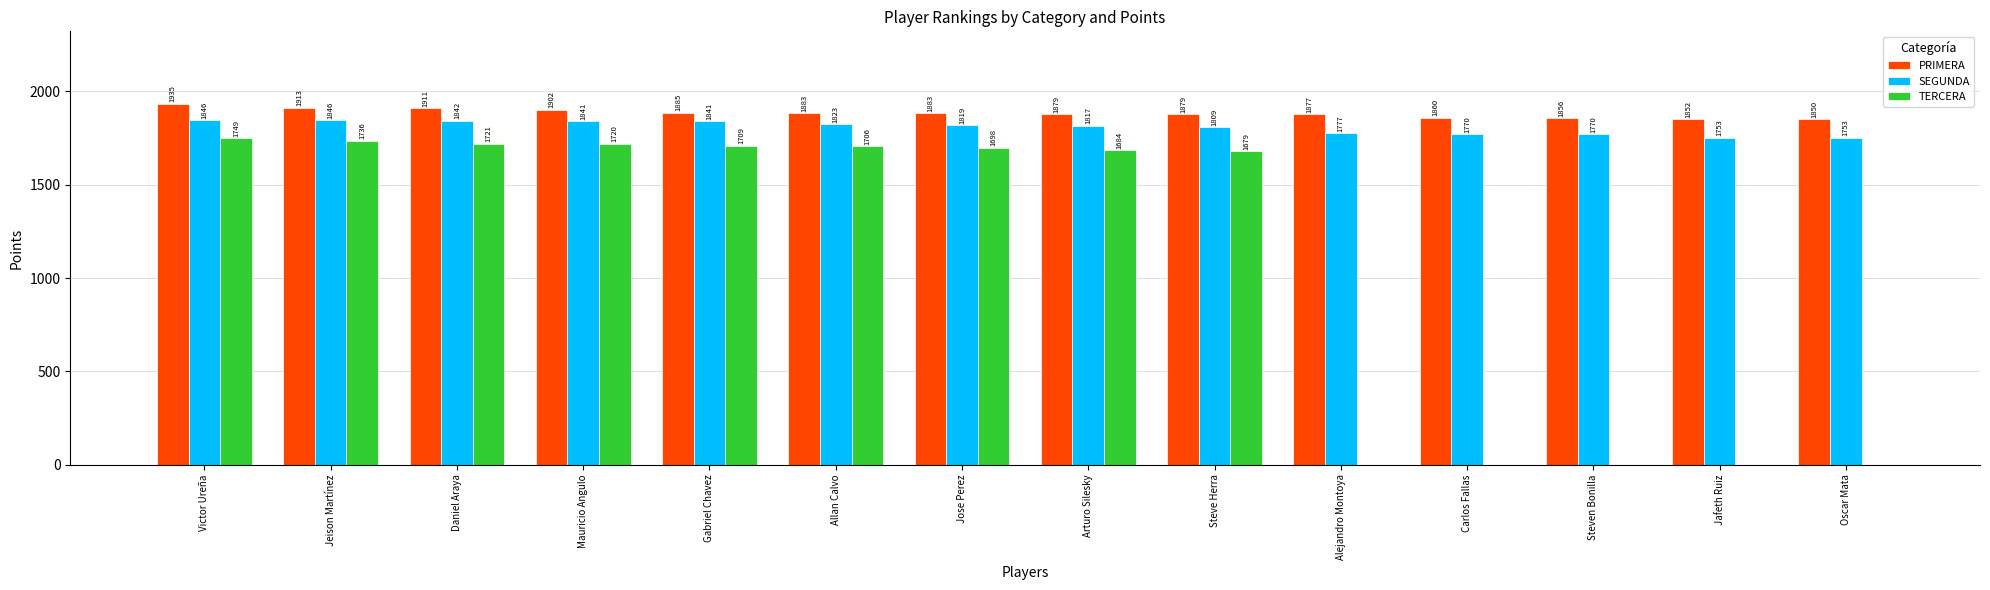

Reading left to right, list all the values displayed in this chart.

PRIMERA: Victor Ureña=1935	Jeison Martínez=1913	Daniel Araya=1911	Mauricio Angulo=1902	Gabriel Chavez=1885	Allan Calvo=1883	Jose Perez=1883	Arturo Silesky=1879	Steve Herra=1879	Alejandro Montoya=1877	Carlos Fallas=1860	Steven Bonilla=1856	Jafeth Ruiz=1852	Oscar Mata=1850
SEGUNDA: Victor Ureña=1846	Jeison Martínez=1846	Daniel Araya=1842	Mauricio Angulo=1841	Gabriel Chavez=1841	Allan Calvo=1823	Jose Perez=1819	Arturo Silesky=1817	Steve Herra=1809	Alejandro Montoya=1777	Carlos Fallas=1770	Steven Bonilla=1770	Jafeth Ruiz=1753	Oscar Mata=1753
TERCERA: Victor Ureña=1749	Jeison Martínez=1736	Daniel Araya=1721	Mauricio Angulo=1720	Gabriel Chavez=1709	Allan Calvo=1706	Jose Perez=1698	Arturo Silesky=1684	Steve Herra=1679	Alejandro Montoya=0	Carlos Fallas=0	Steven Bonilla=0	Jafeth Ruiz=0	Oscar Mata=0